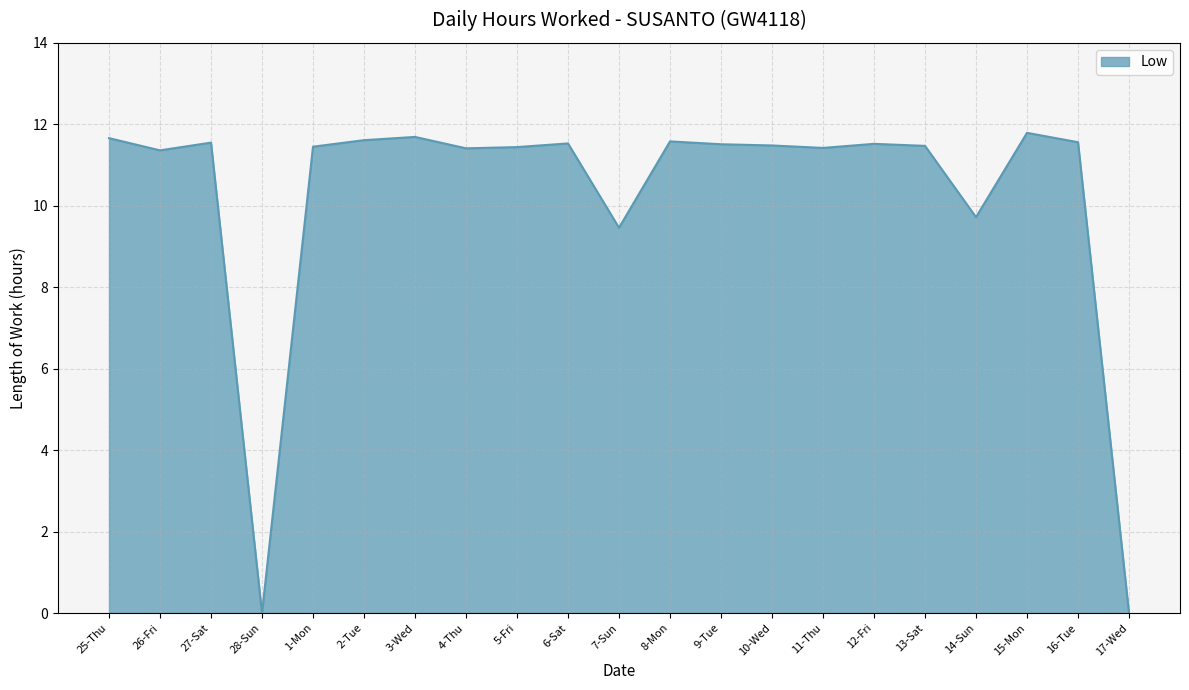

Is it true that the value at 2-Tue is 11.6?

True